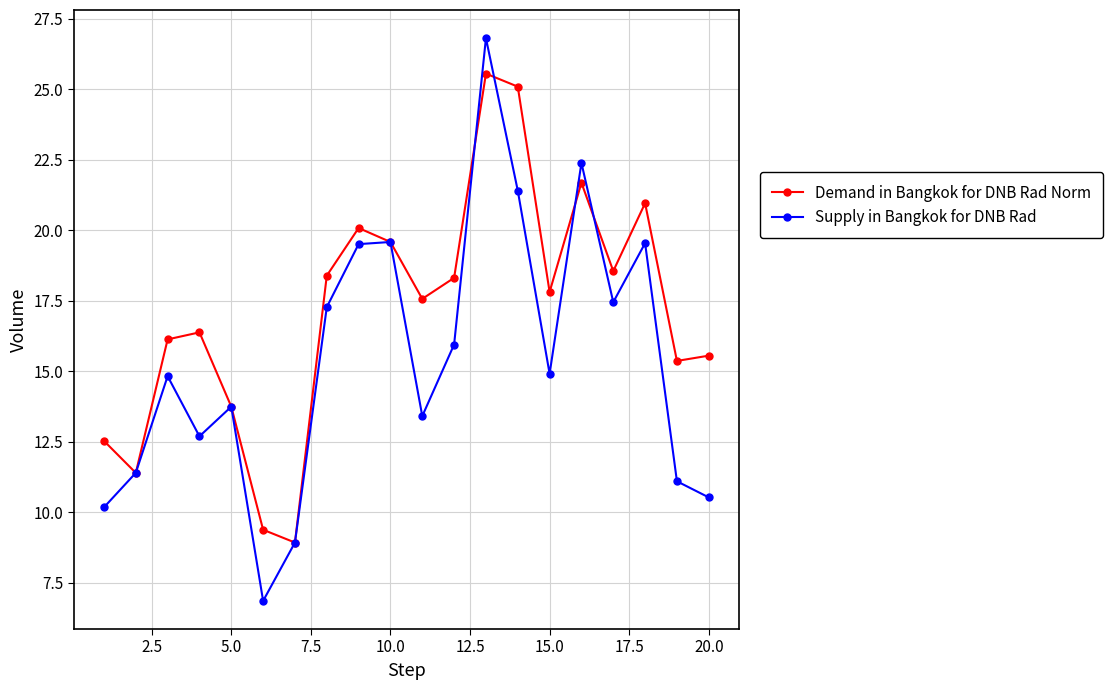

Is this an area chart (filled region under the line)?

No